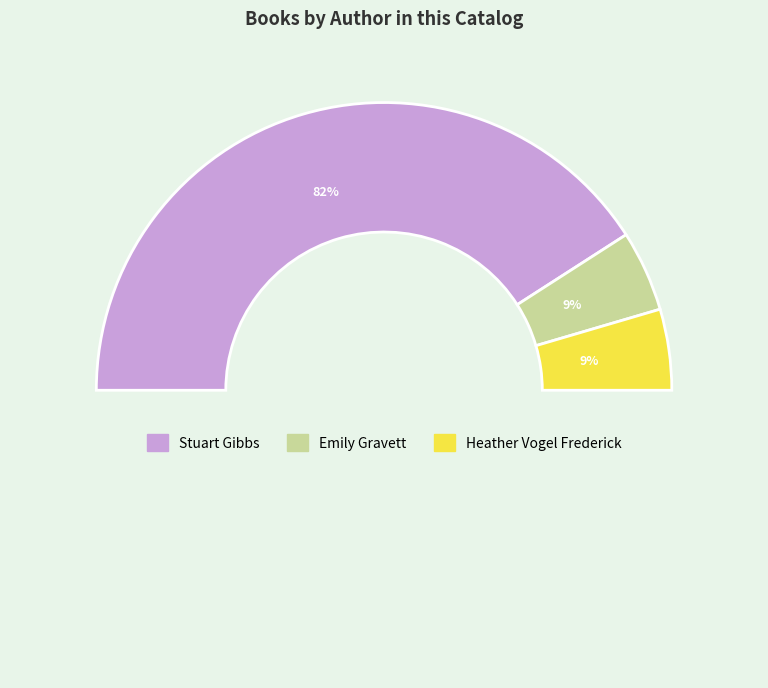

Count the number of slices in the pie.

3